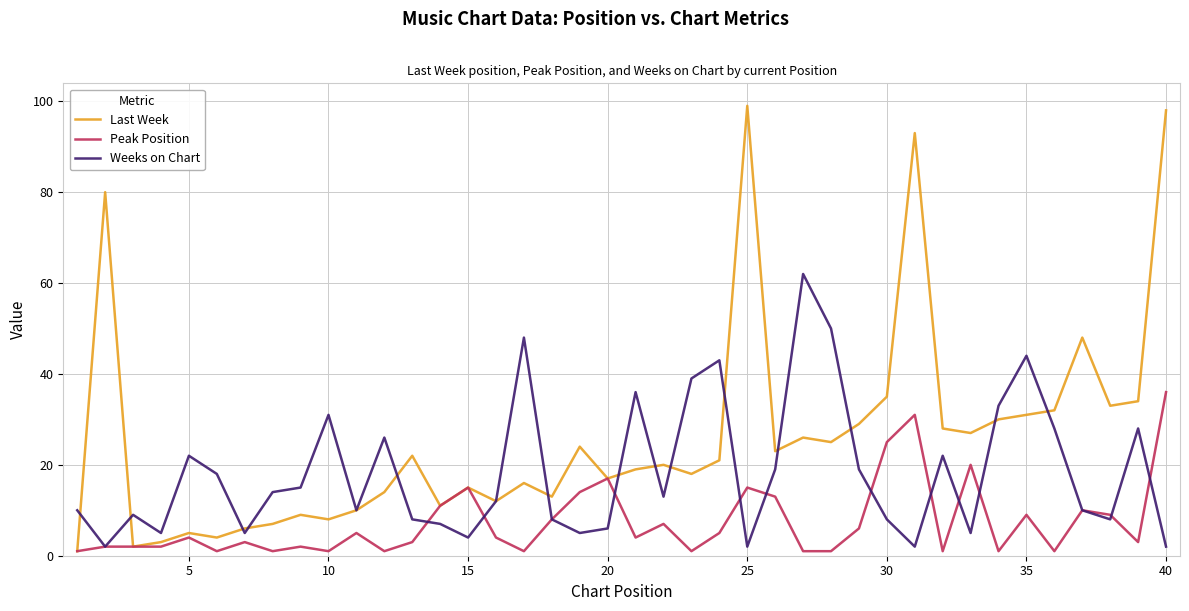

Which series has the largest total across all categories?

Last Week